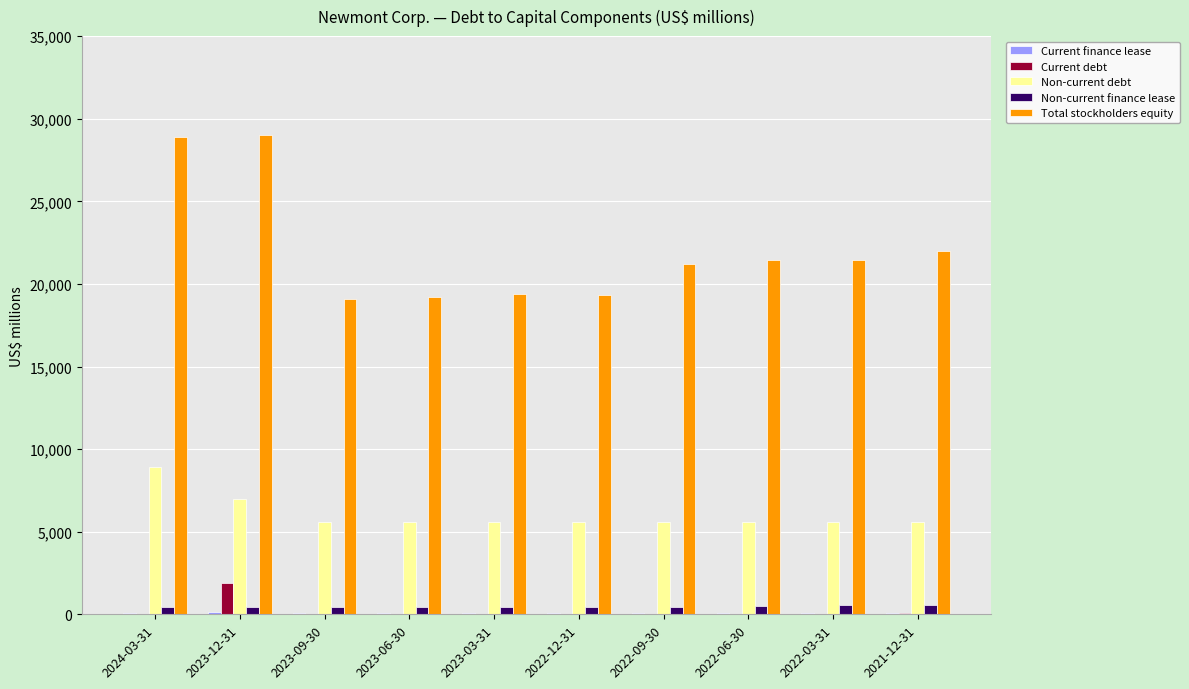

Which series has the largest total across all categories?

Total stockholders equity